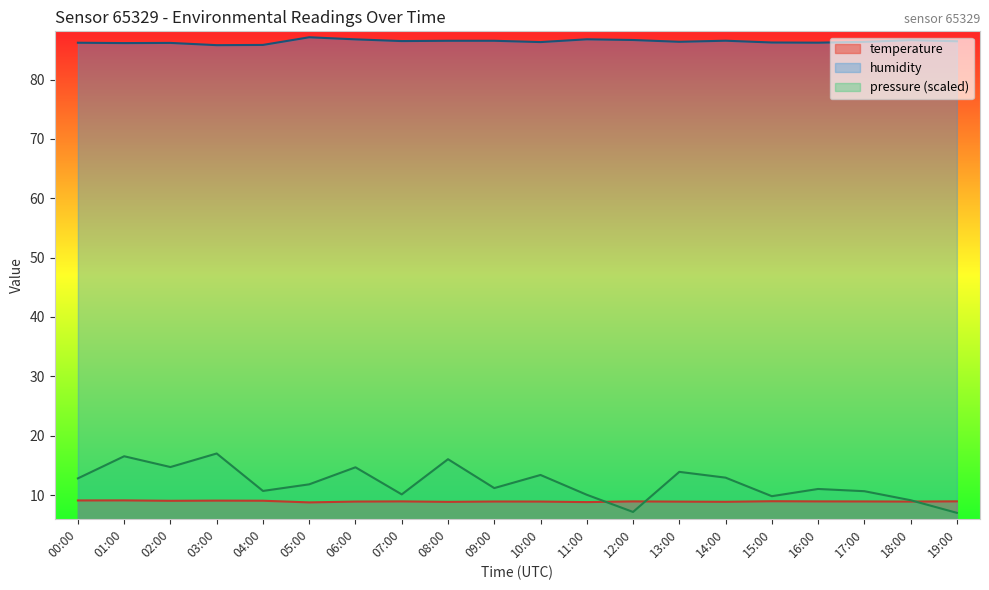

True or false: pressure_kPa has a value of 5.4 at 07:00.

False